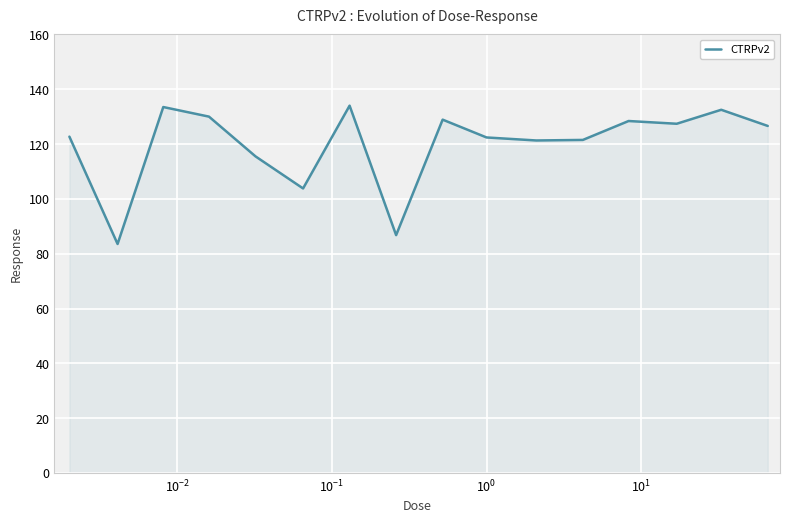

What is the greatest value displayed?

134.0